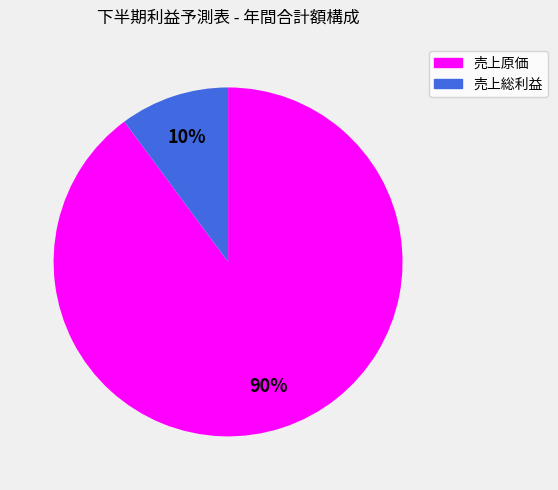

What is the largest slice in the pie chart?

売上原価